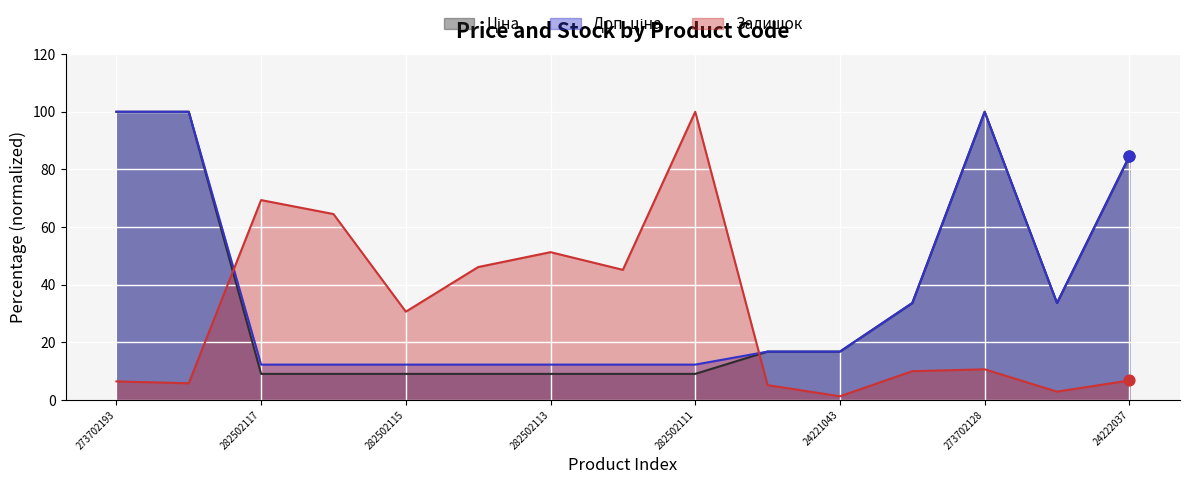

What are all the series names shown in the legend?

Ціна, Доп. ціна, Залишок